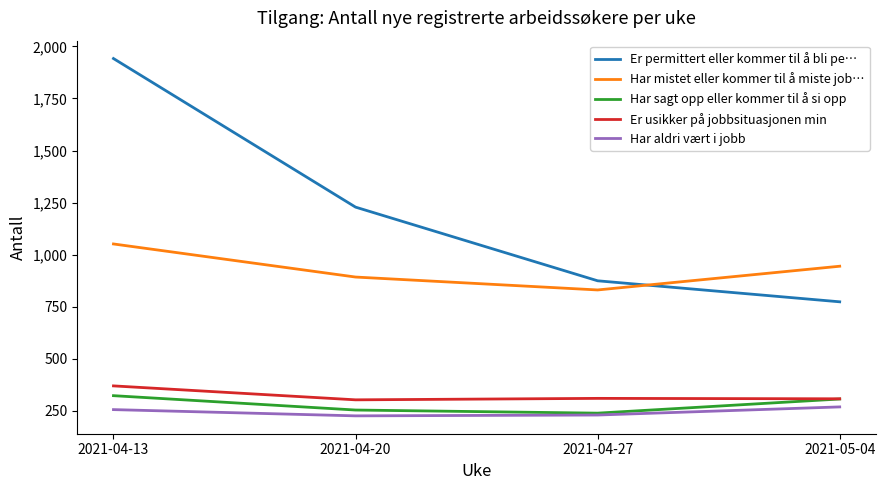

The value of Er permittert eller kommer til å bli pe… at 2021-04-20 is 1228. True or false?

True